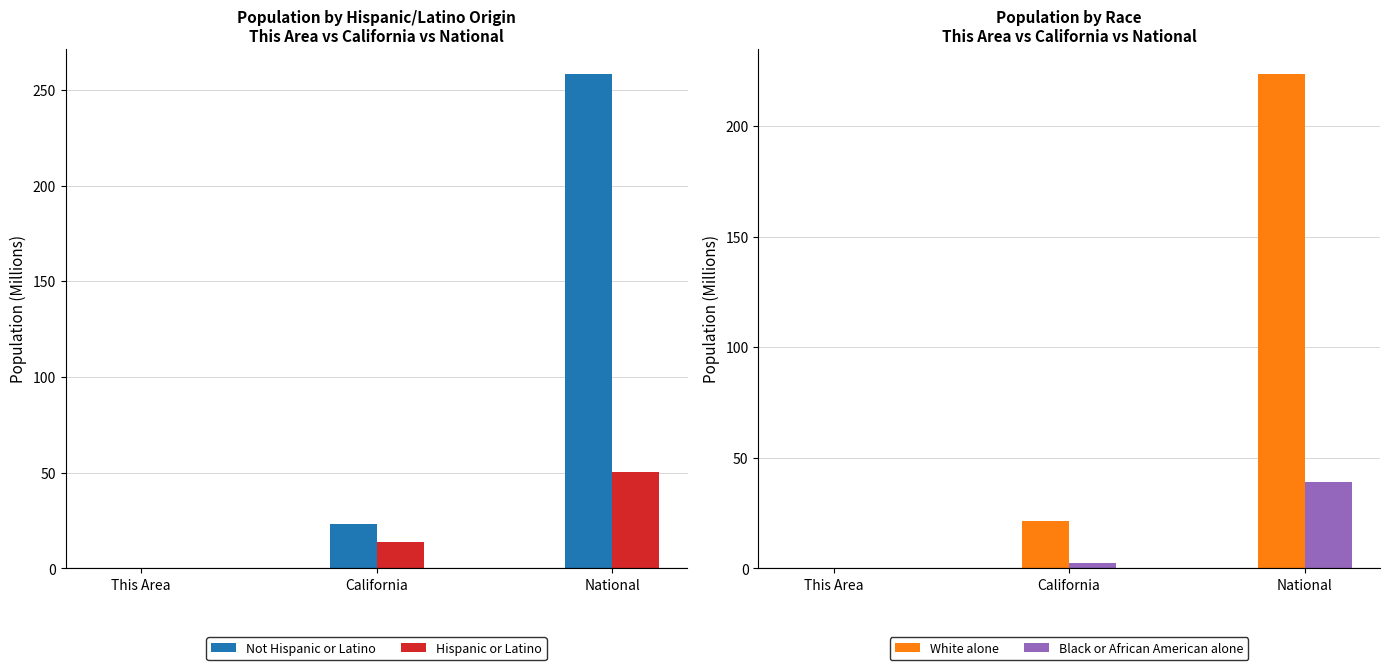

How many distinct data groups are displayed?

4